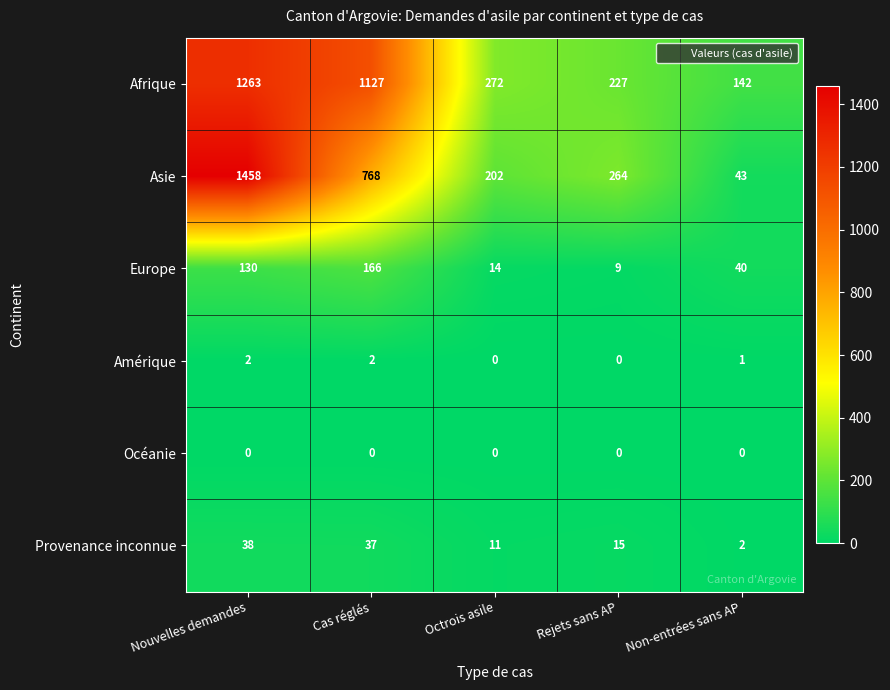

At which category is the sum across all series the highest?

Nouvelles demandes